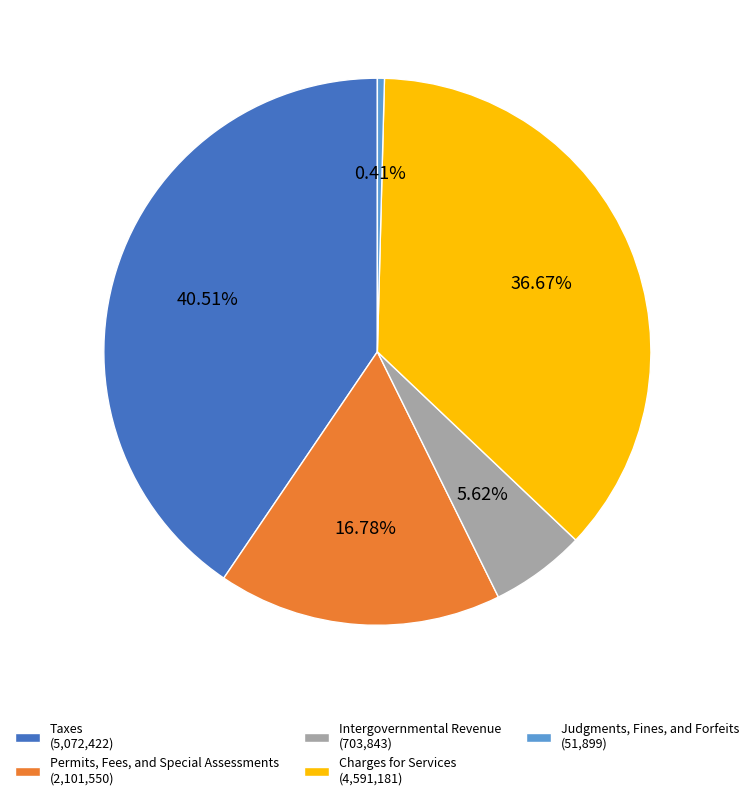

Combined, do Permits, Fees, and Special Assessments (2,101,550) and Taxes (5,072,422) account for over 50%?

Yes